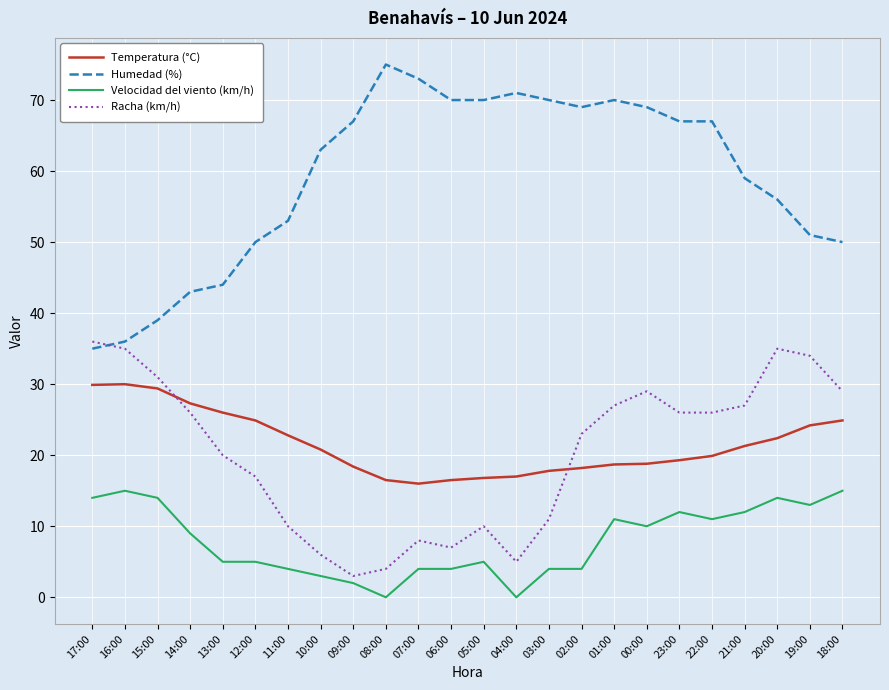

True or false: Humedad (%) and Velocidad del viento (km/h) intersect in this chart.

False